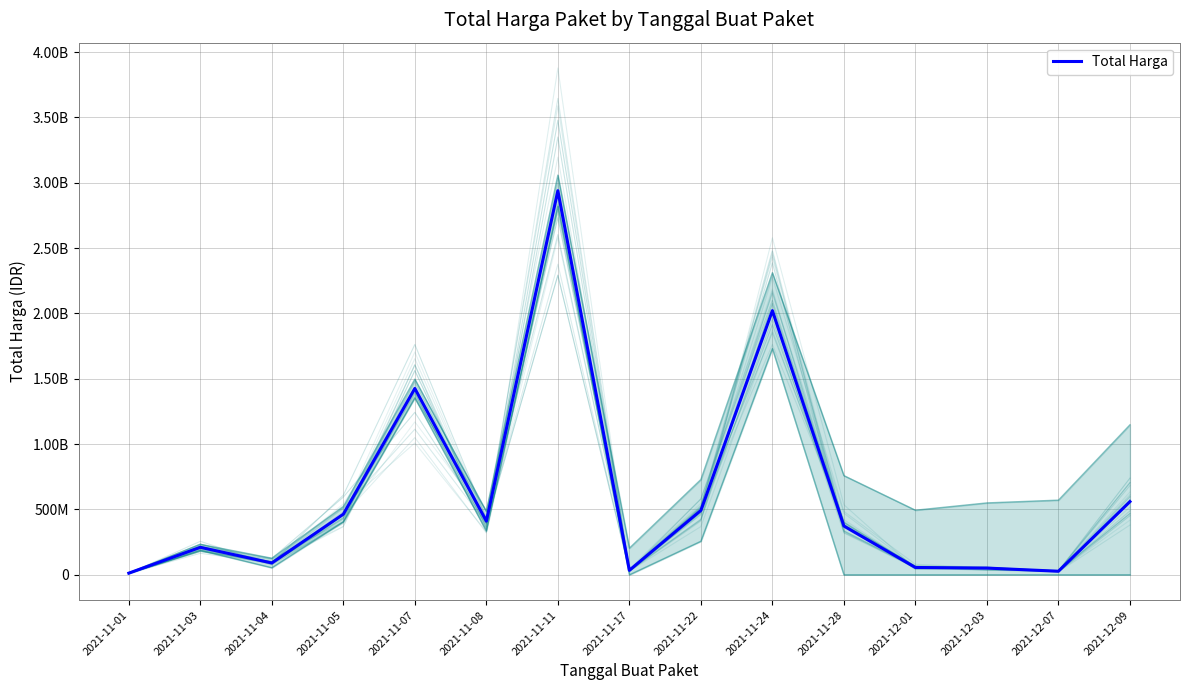

Read the value at 2021-11-01, to the nearest 10.

12787500